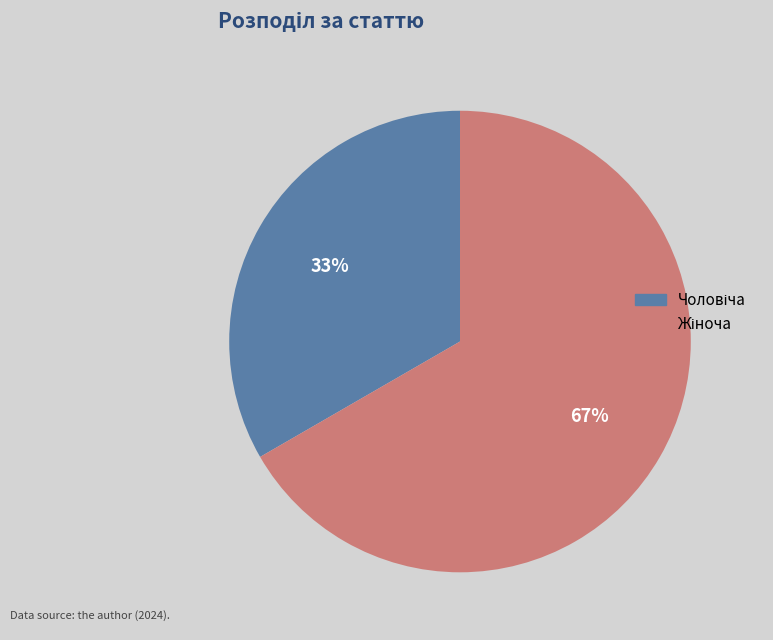

Count the number of slices in the pie.

2